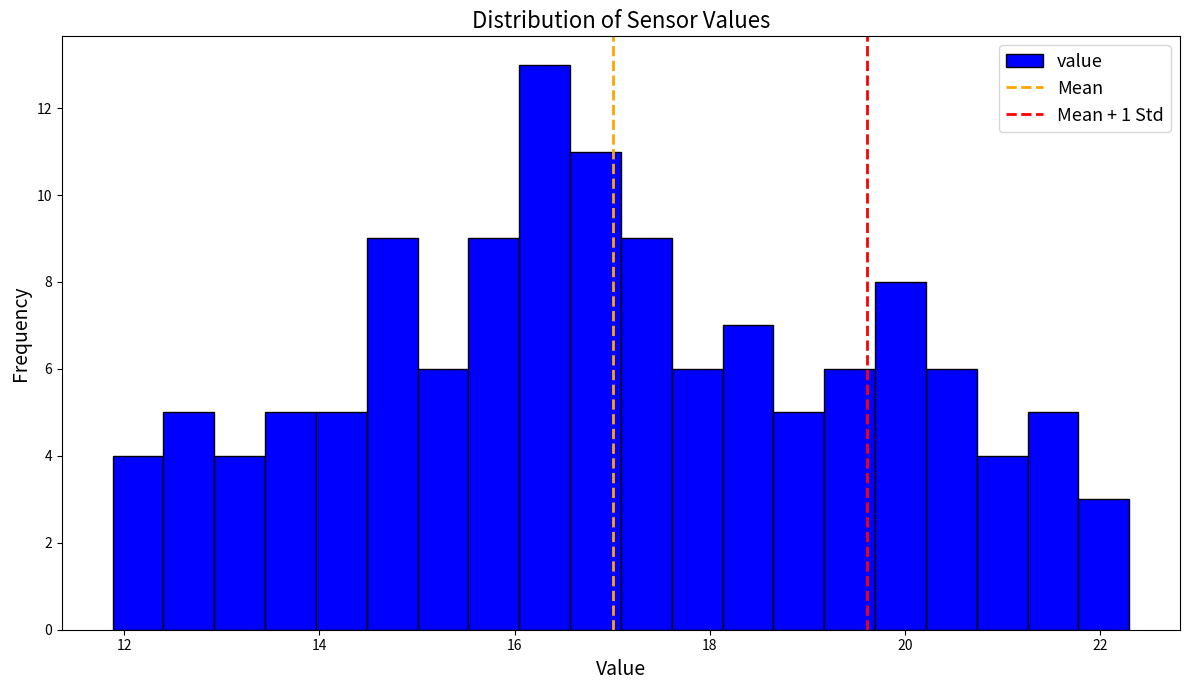

Around what value on the x-axis is the tallest bar? Give the approximate position of its centre, as read against the axis.

16.4